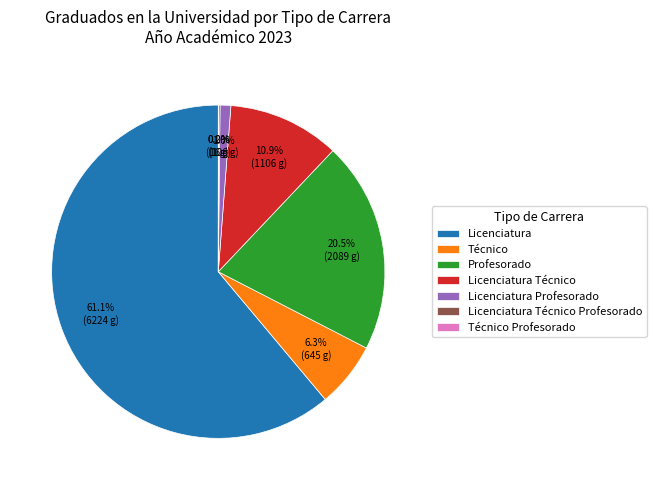

Approximately how many times larger is the value at Licenciatura compared to Profesorado?

3.0